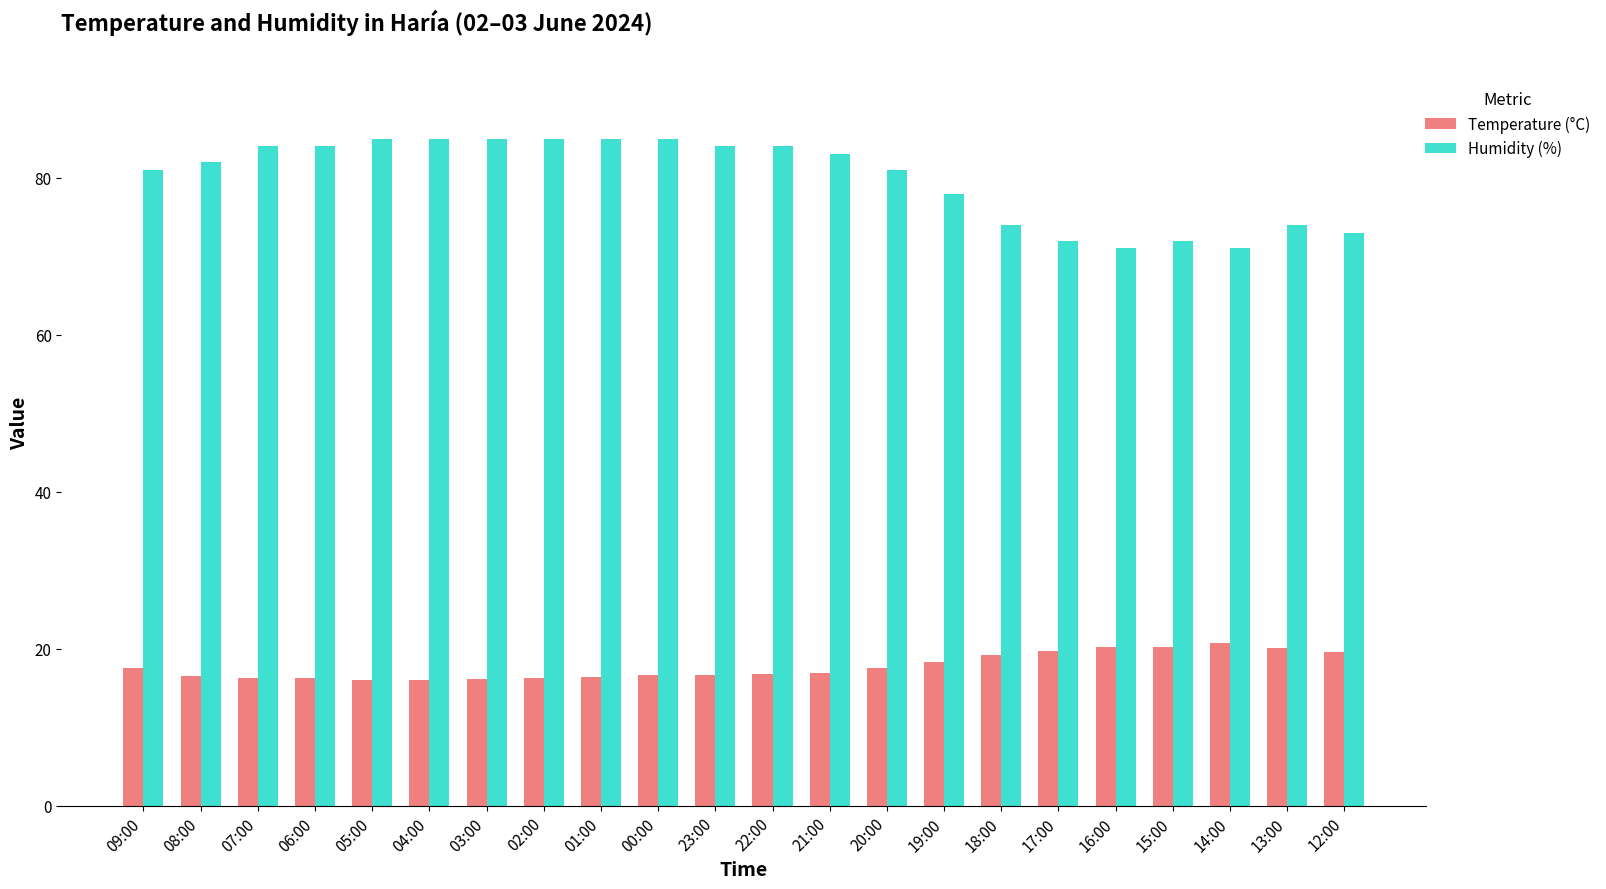

Rank the series by their maximum value, from lowest to highest.

Temperature (°C), Humidity (%)